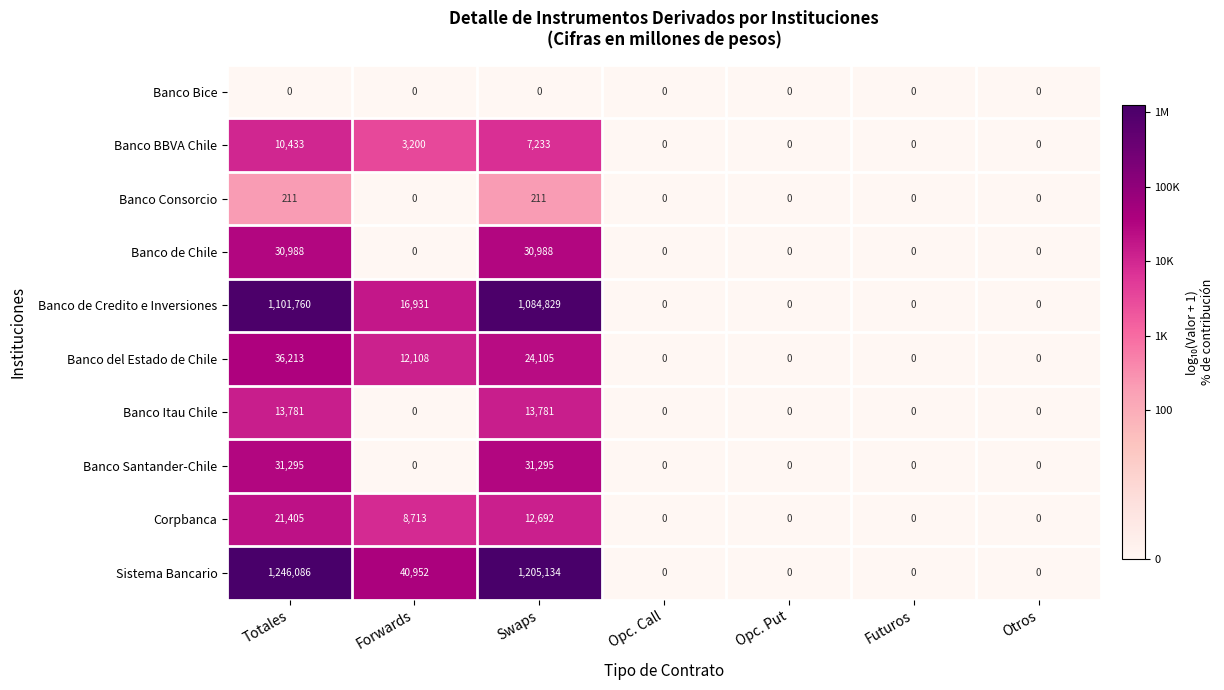

List the series in order of their peak value, lowest first.

Banco Bice, Banco Consorcio, Banco BBVA Chile, Banco Itau Chile, Corpbanca, Banco de Chile, Banco Santander-Chile, Banco del Estado de Chile, Banco de Credito e Inversiones, Sistema Bancario